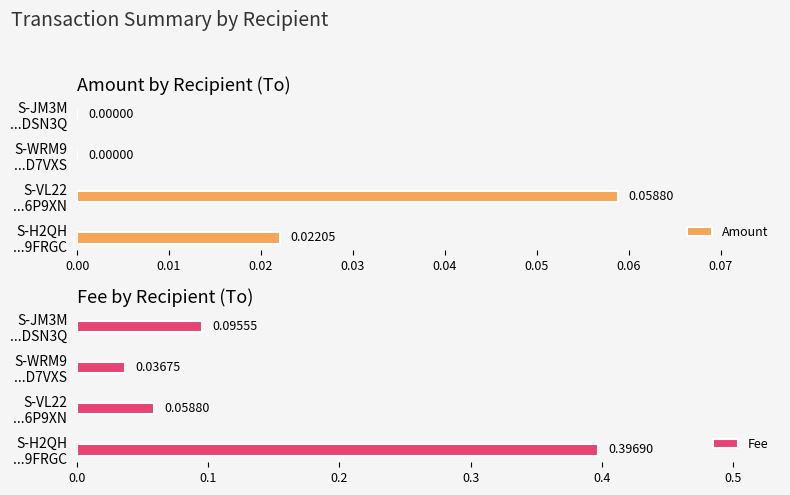

How many positive values does the Amount series have?

2